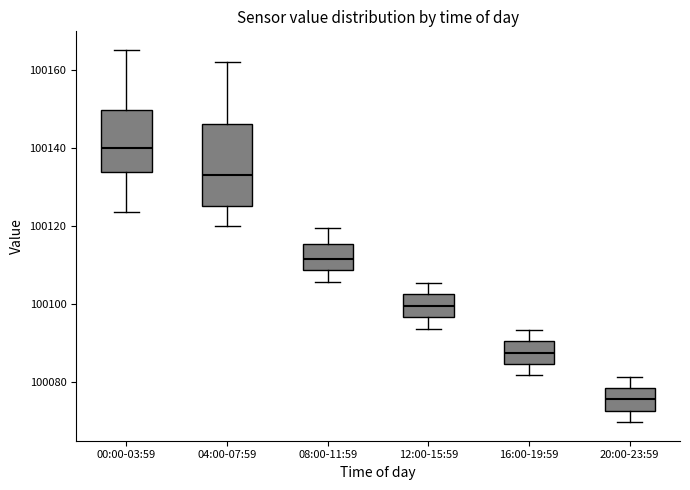

Comparing the boxes themselves (not the whiskers), which one is the tallest?

04:00-07:59